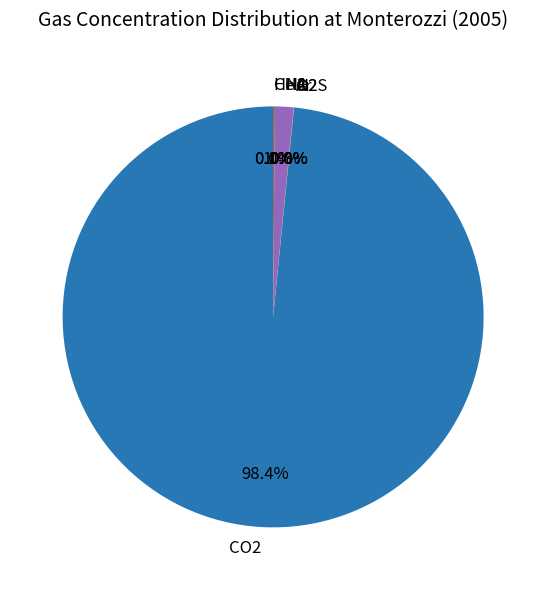

Does any single category account for the majority?

Yes